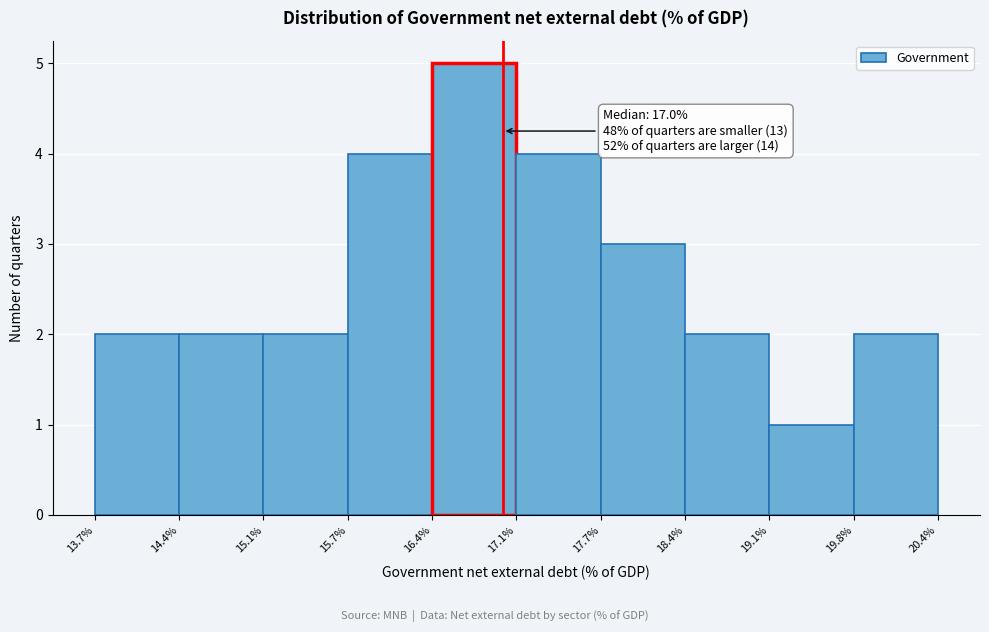

Which range on the x-axis has the tallest bar?

16.4% to 17.1%